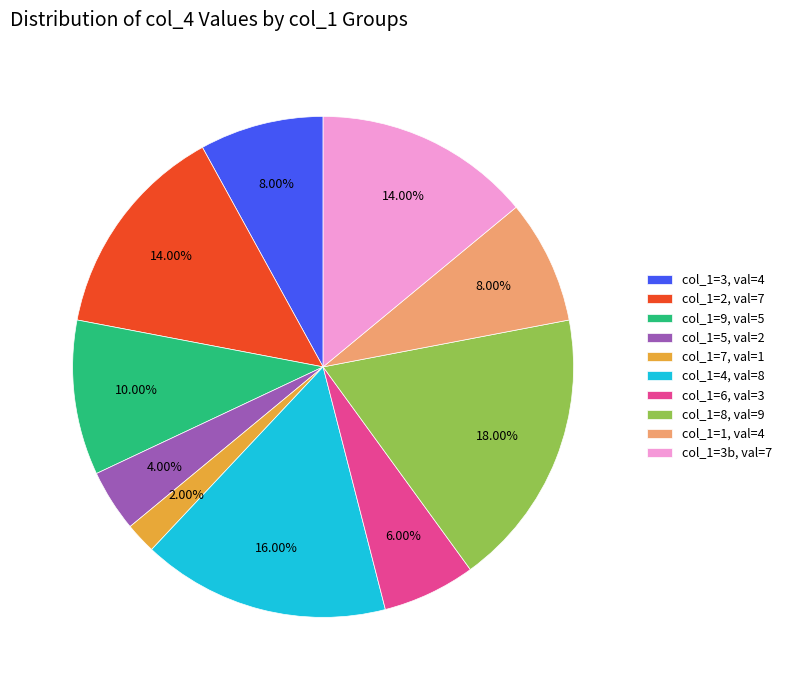

How many segments does this pie chart have?

10